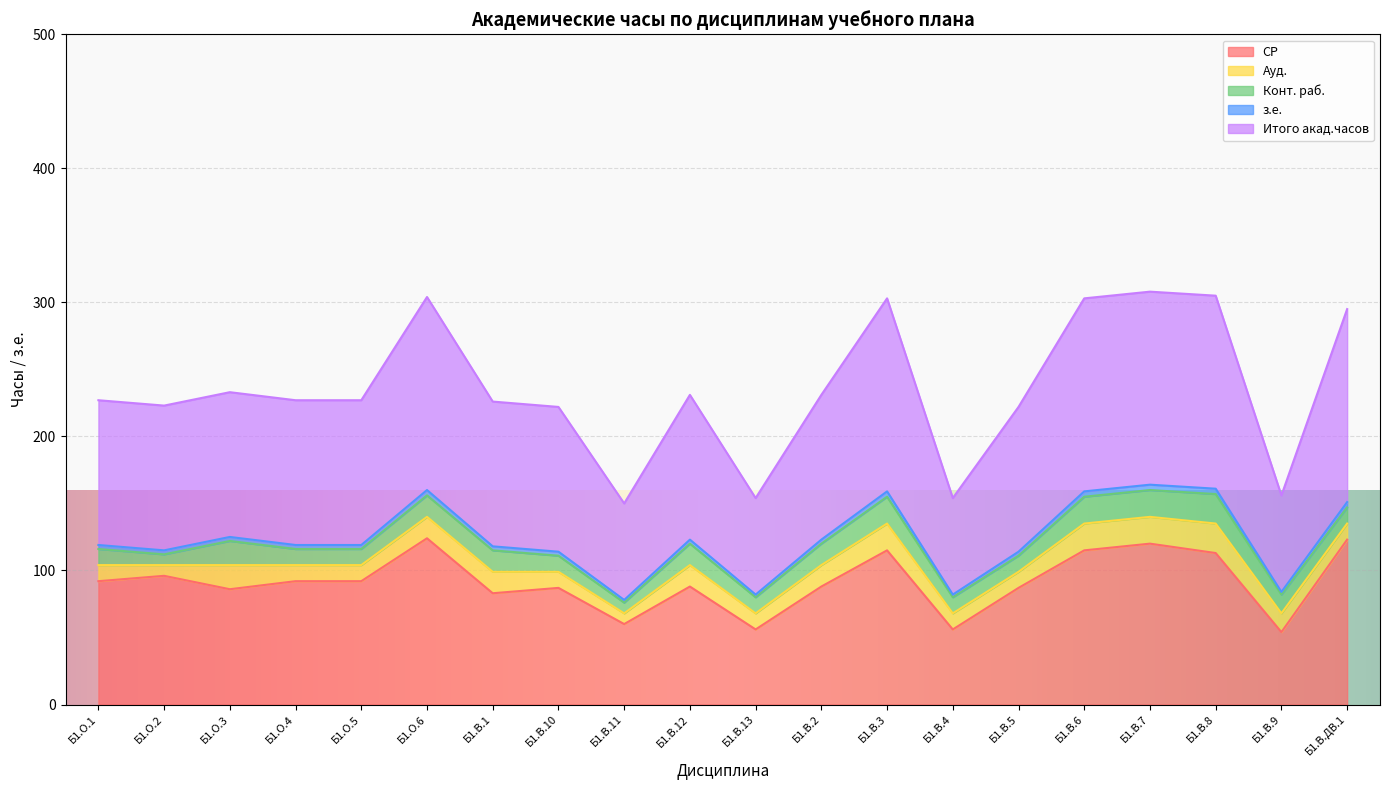

At which category does СР reach its first local peak?

Б1.О.2